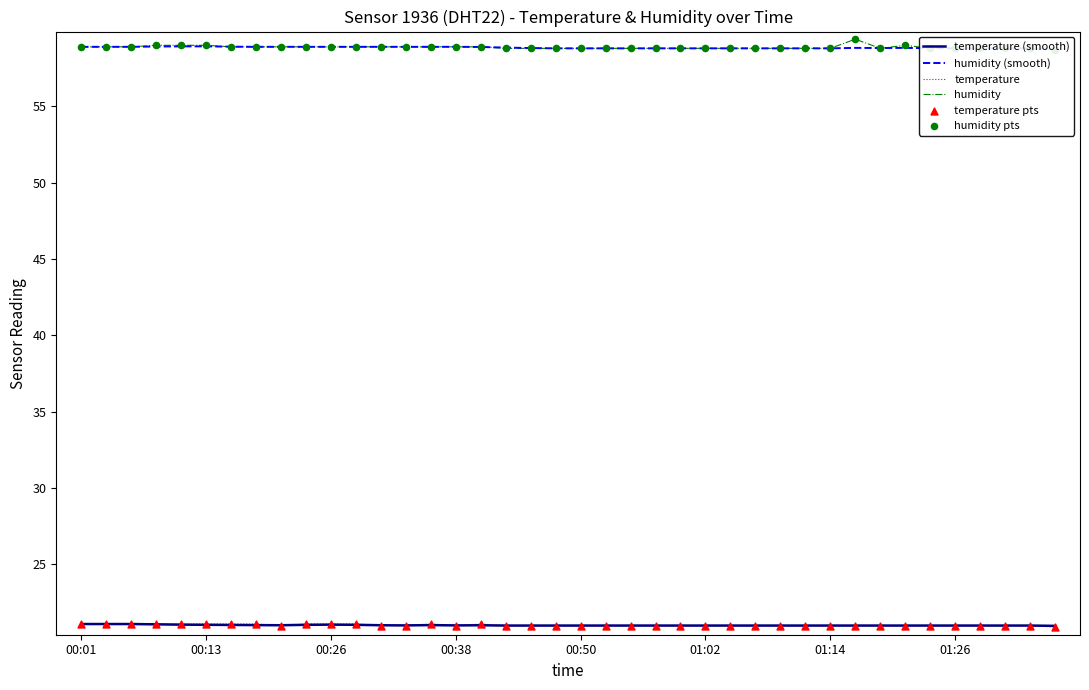

At which category is the sum across all series the highest?

31